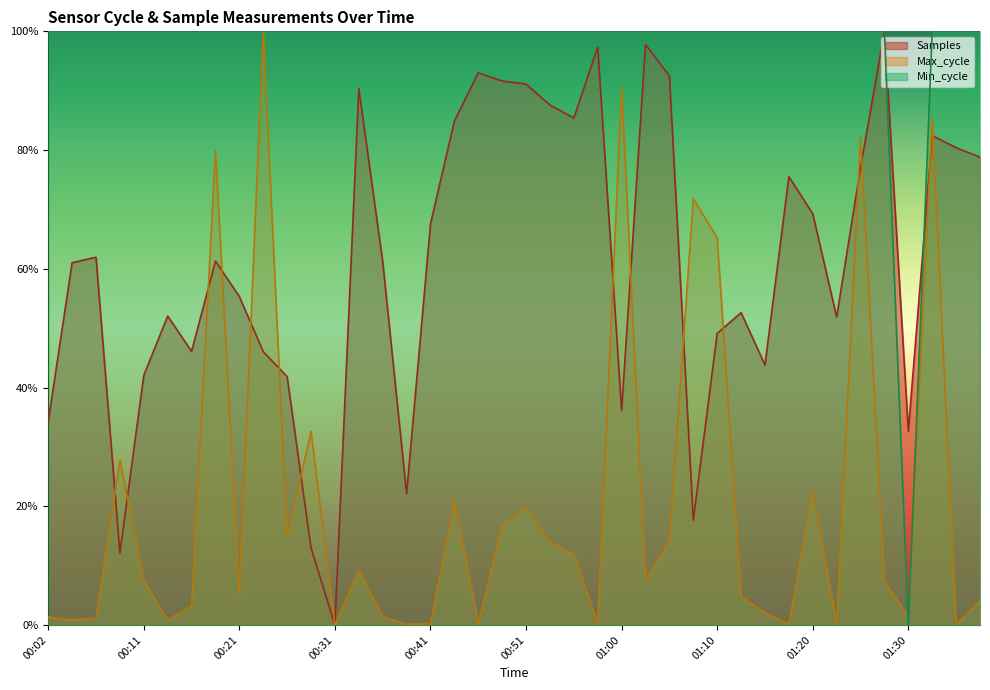

True or false: Samples has a value of 0.5 at 00:16.

True